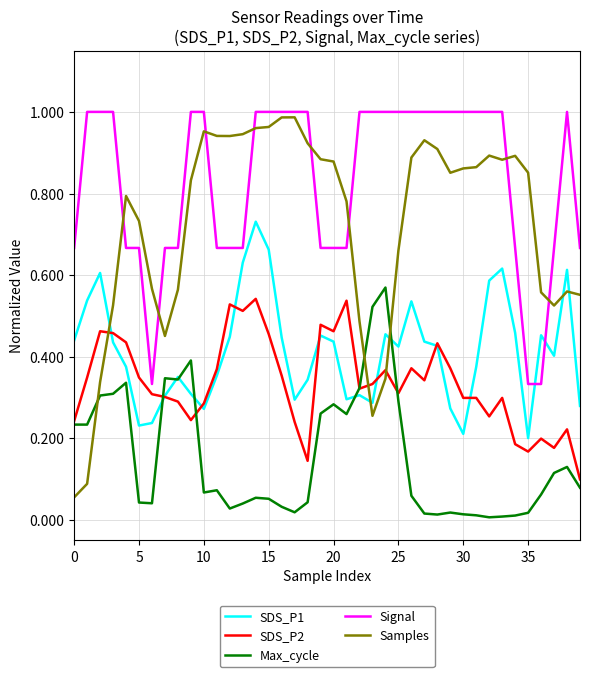

Which series has the largest range (max minus min)?

Samples